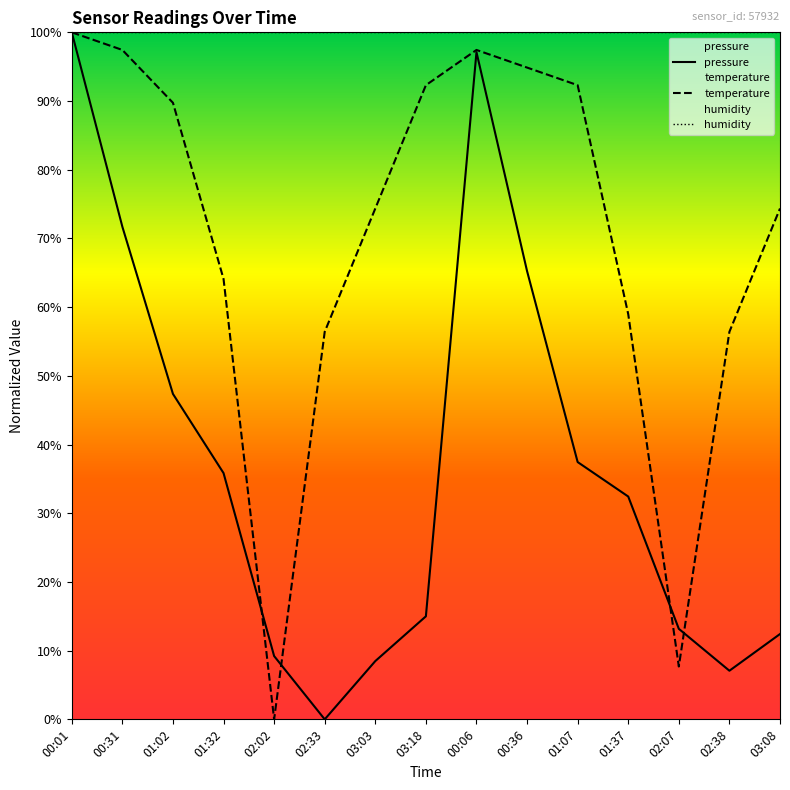

Between 01:32 and 03:03, which is larger?

01:32